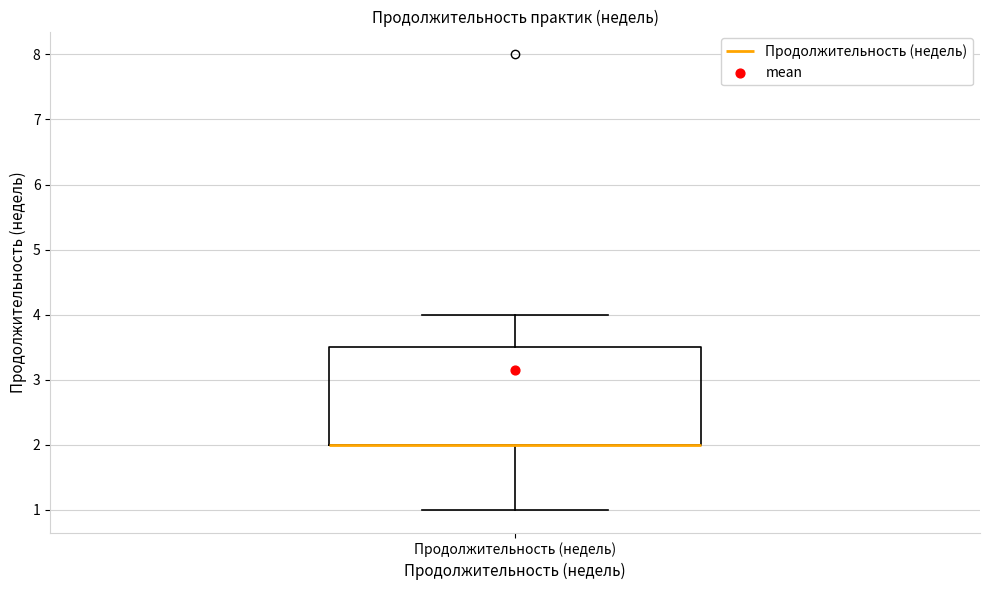

Transcribe this box plot: give where the median line is, the range the box spans, and where the two whiskers end, as read against the y-axis. The values are not printed on the chart, so give them approximately, as read against the axis.

median 2.0 (drawn on the box's lower edge), box 2.0 to 3.5, whiskers 1.0 to 4.0